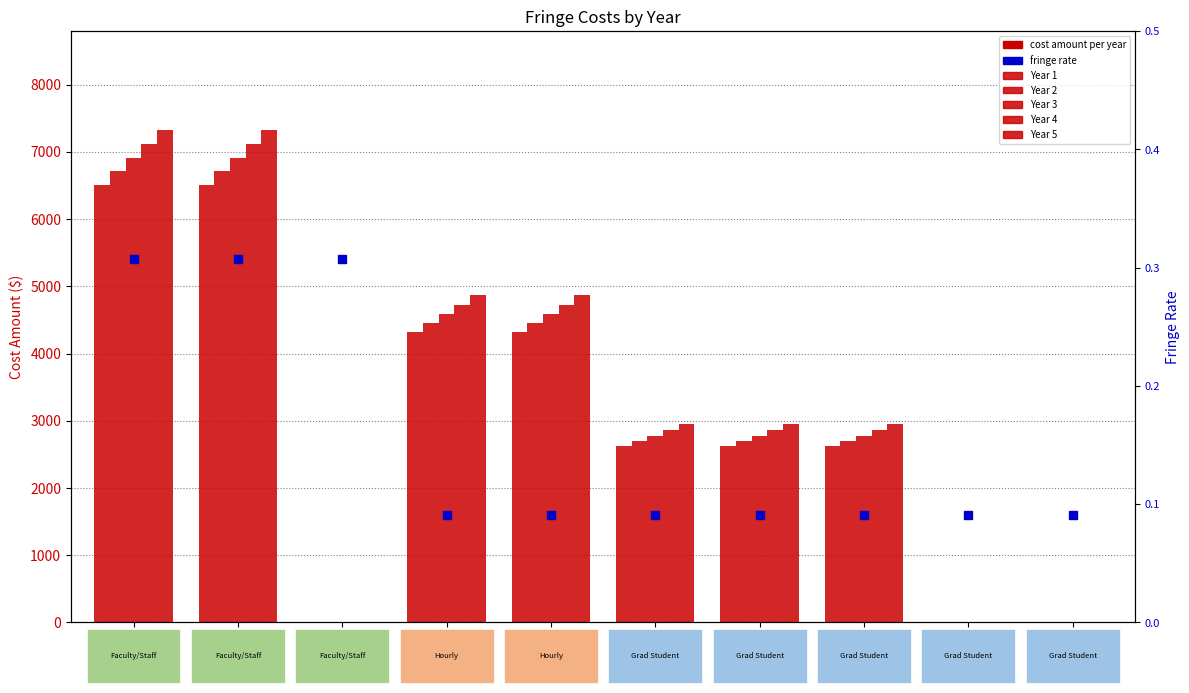

Is it true that Year 5 equals -4754.7 at Fringe 10?

False